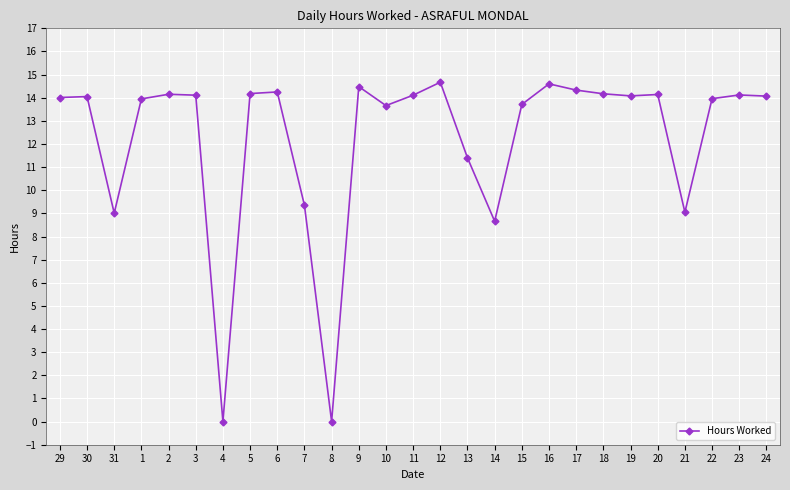

What is the average value?

12.2